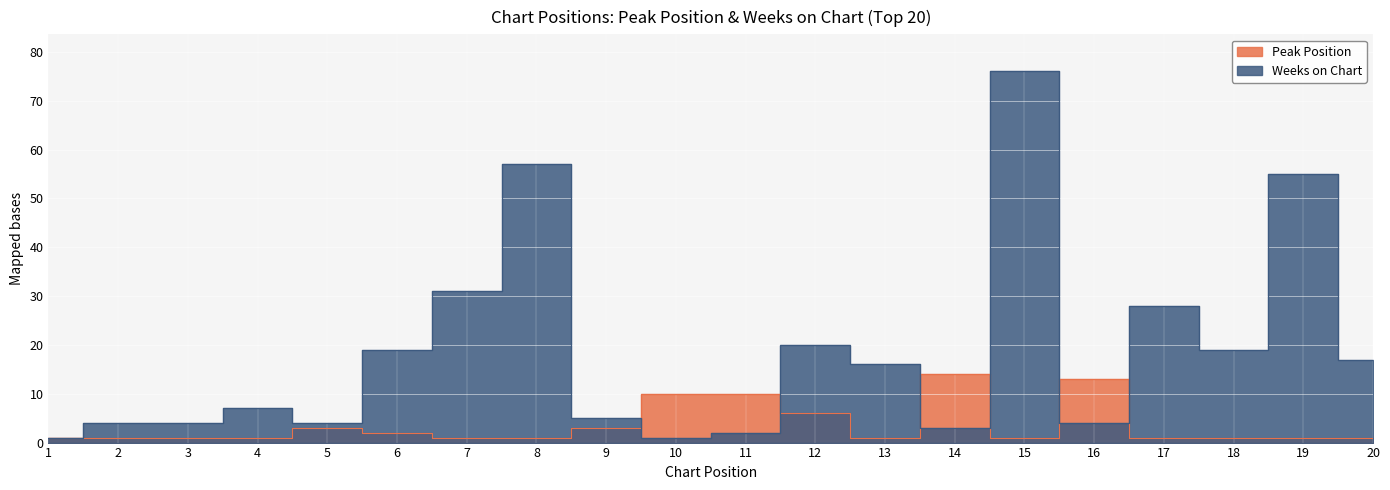

What is the difference between the maximum and minimum values in the Peak Position series?

13